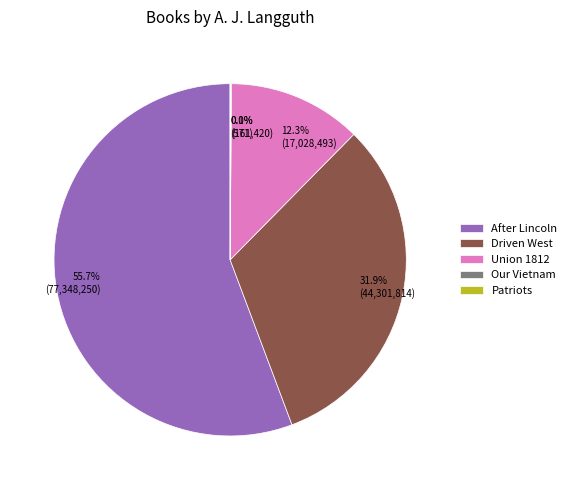

To the nearest percent, what is the average slice percentage?

20%